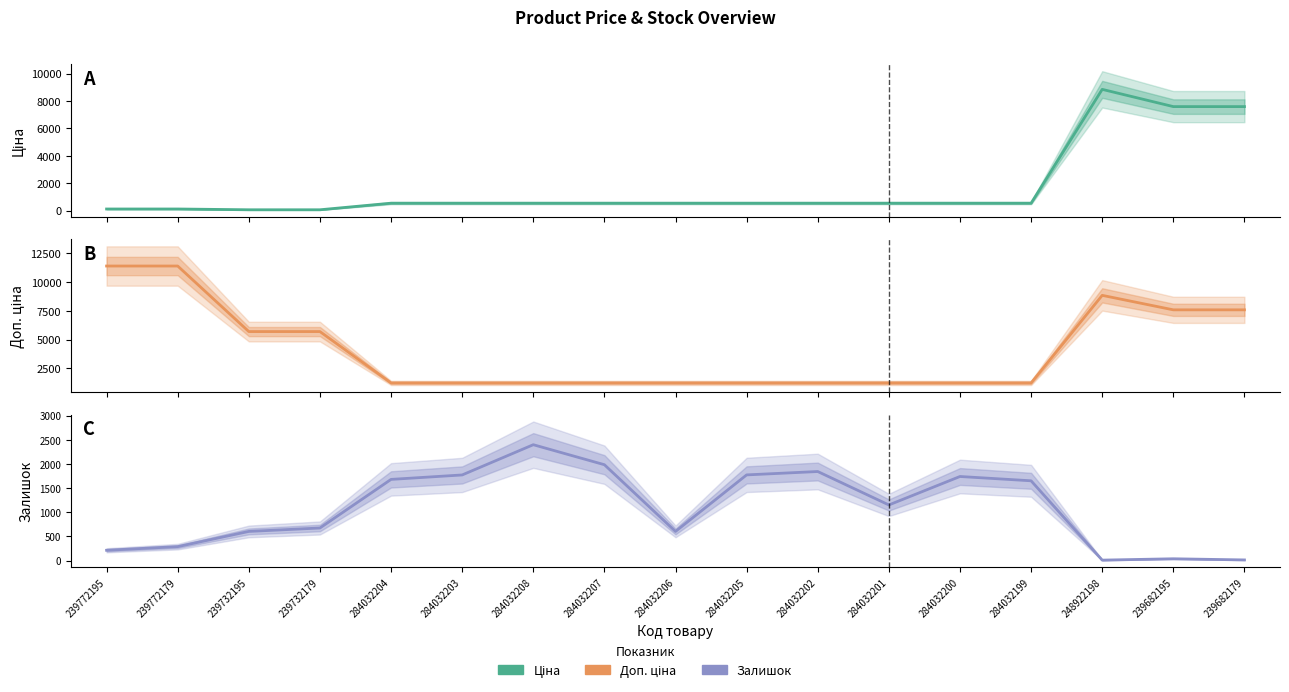

Which category has the lowest value in the Залишок series?

248922198